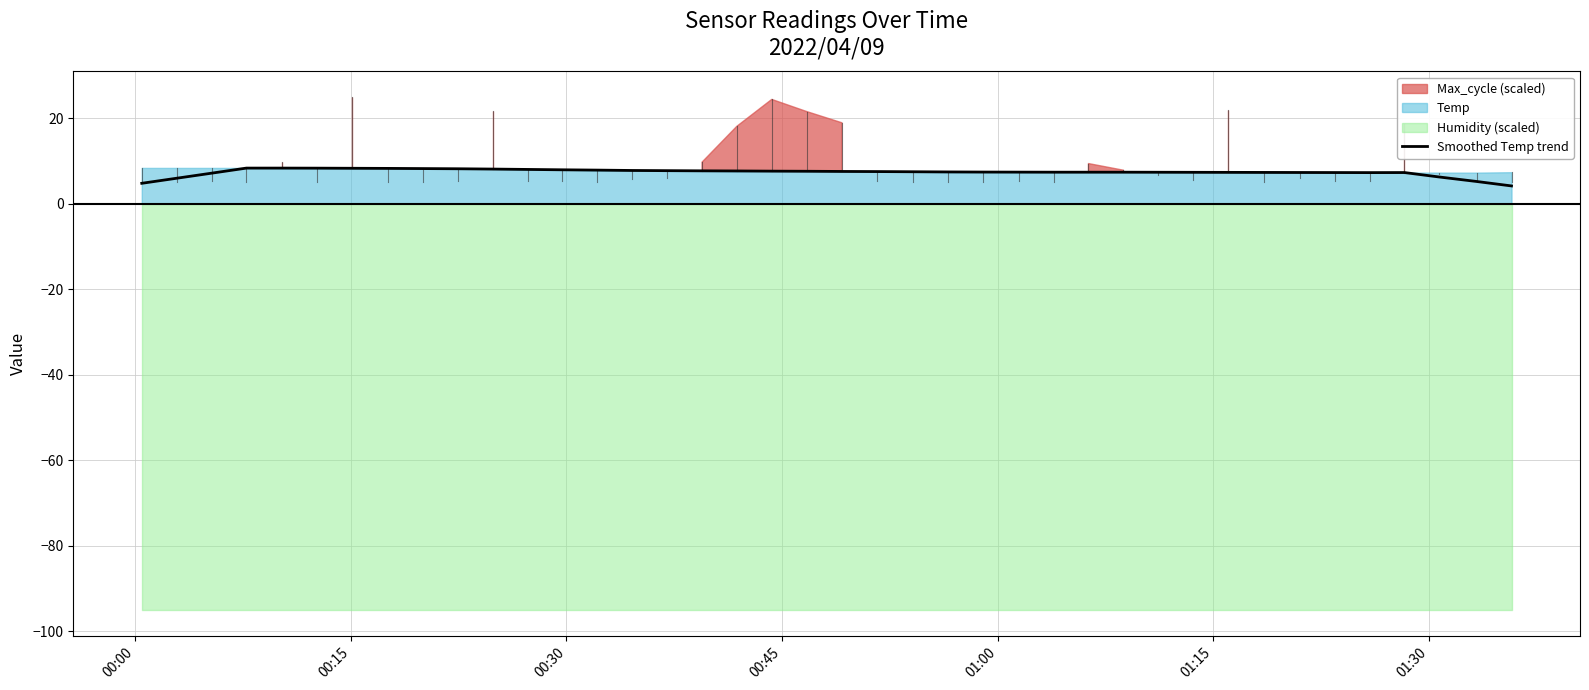

What is the maximum value for Smoothed Temp trend?

8.4